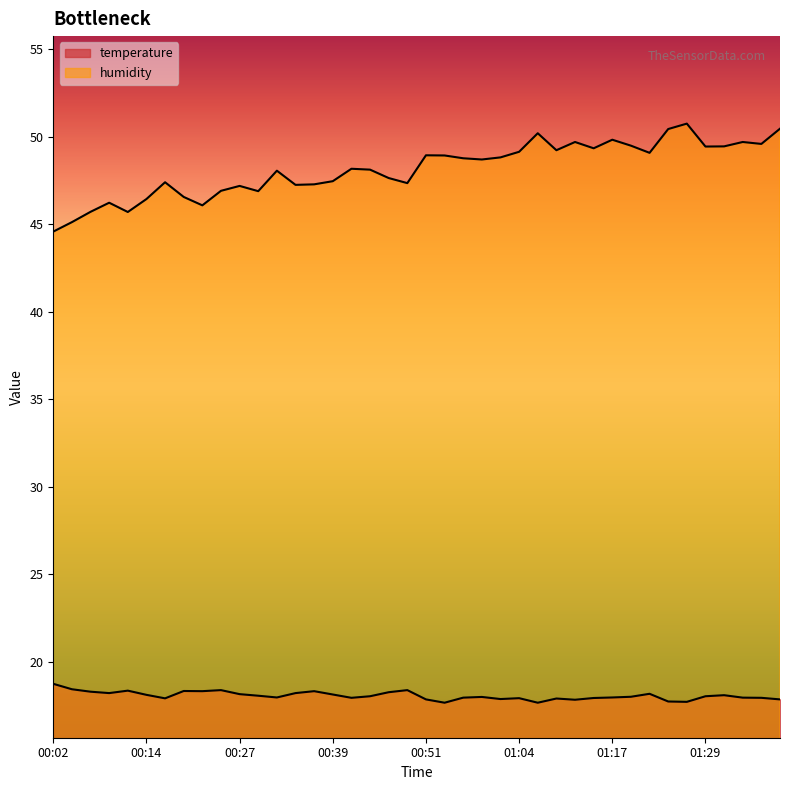

True or false: humidity and temperature cross at least once.

False